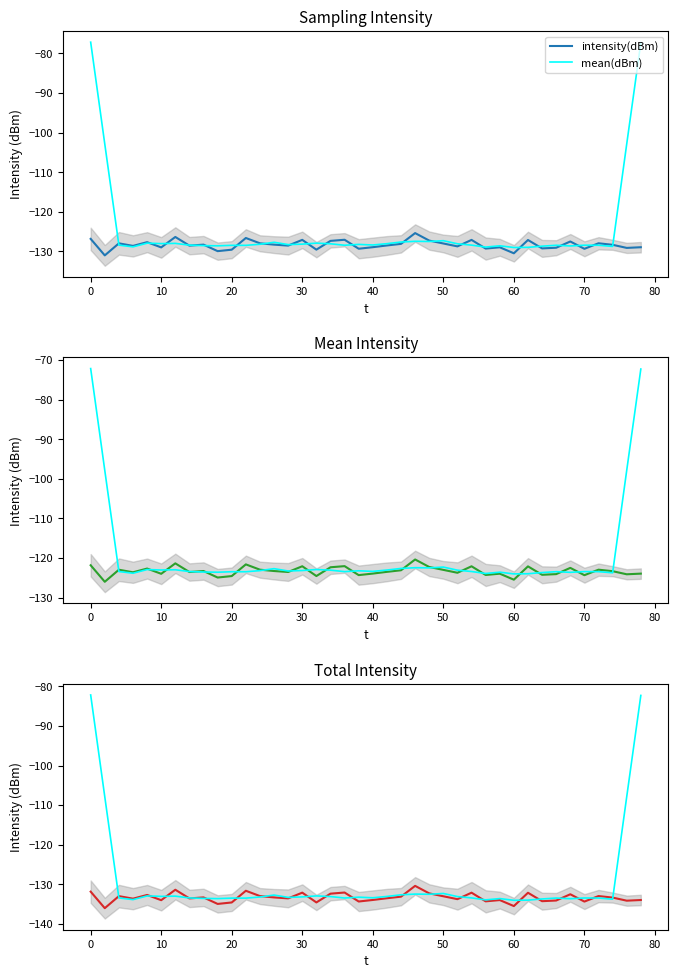

How many categories are shown in the chart?

40